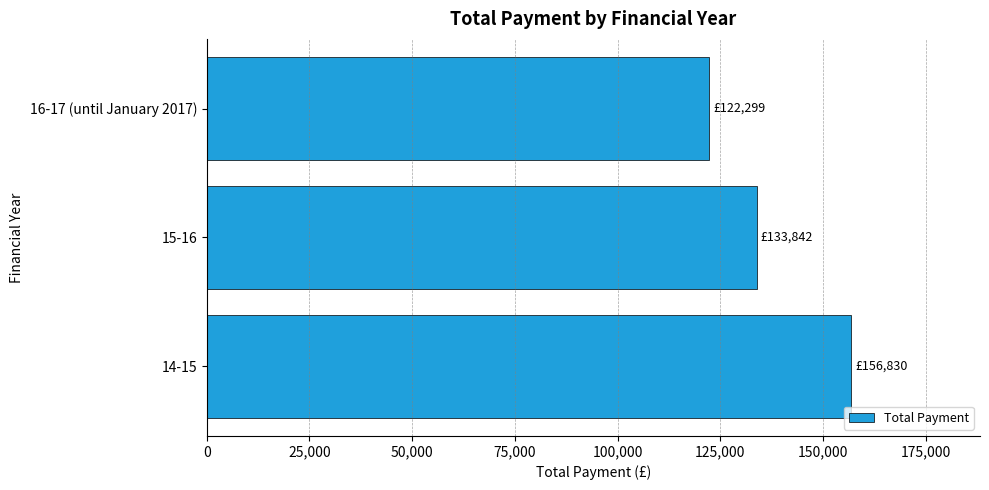

Approximately how many times larger is the value at 15-16 compared to 16-17 (until January 2017)?

1.1